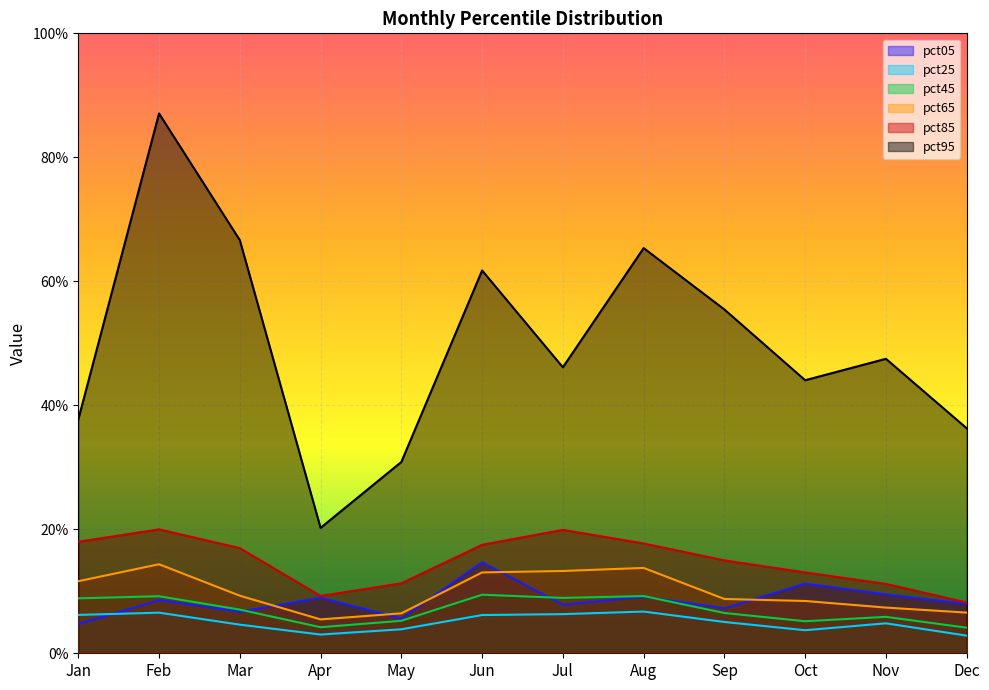

What is the value of the pct05 point at the 7th from the left?

0.1